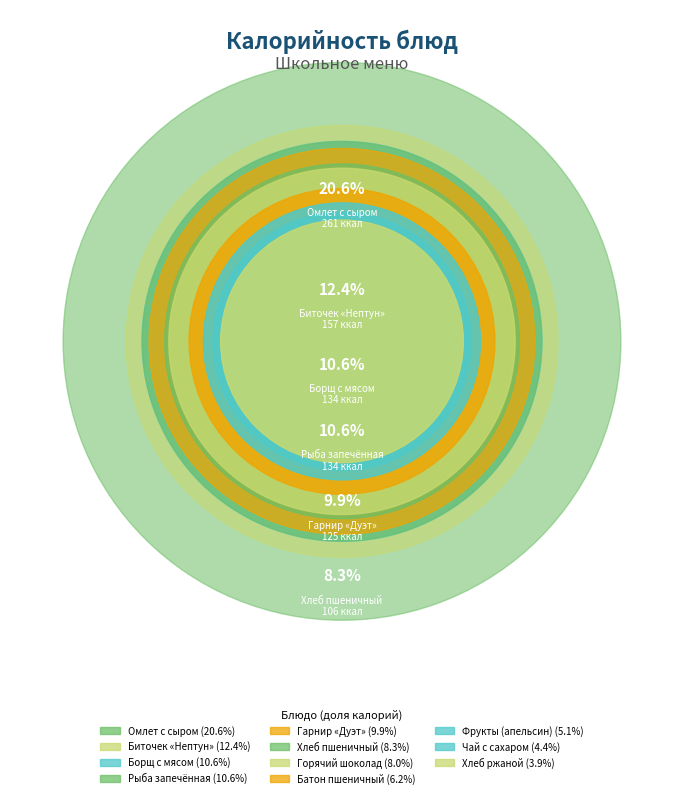

How many segments does this pie chart have?

11